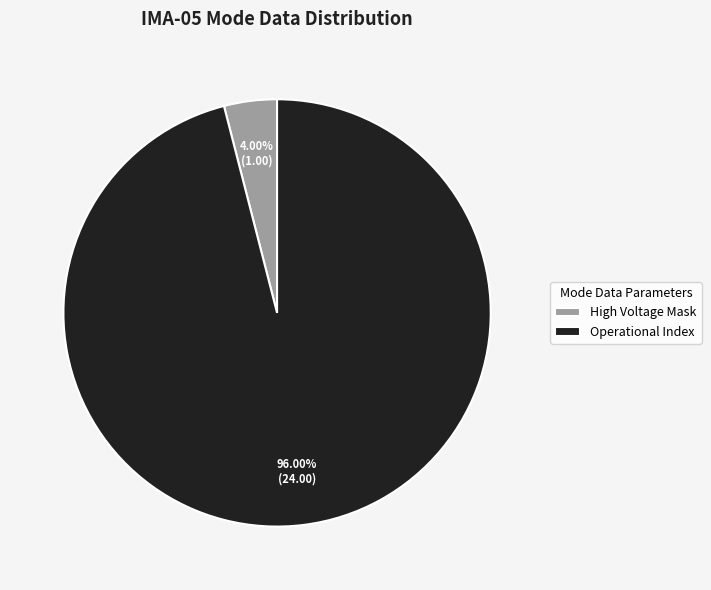

Which category has the biggest portion of the pie?

Operational Index